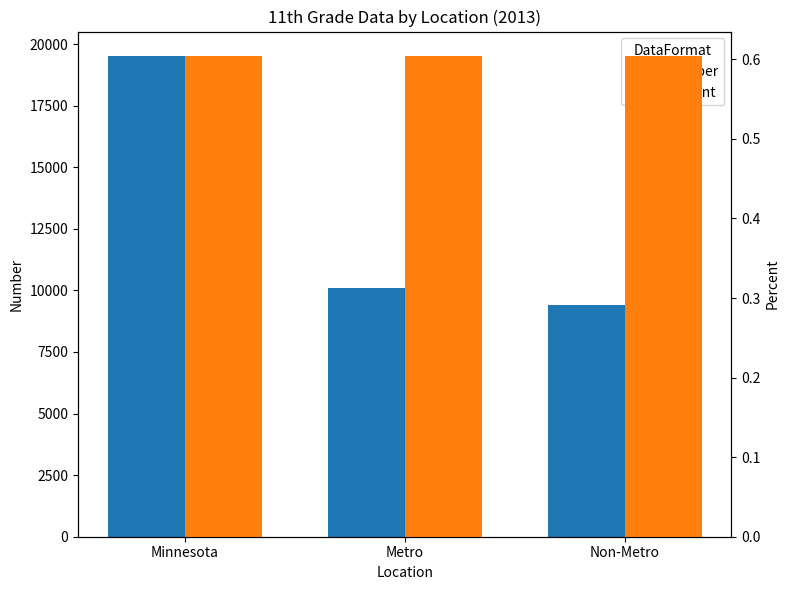

Are the bars horizontal?

No